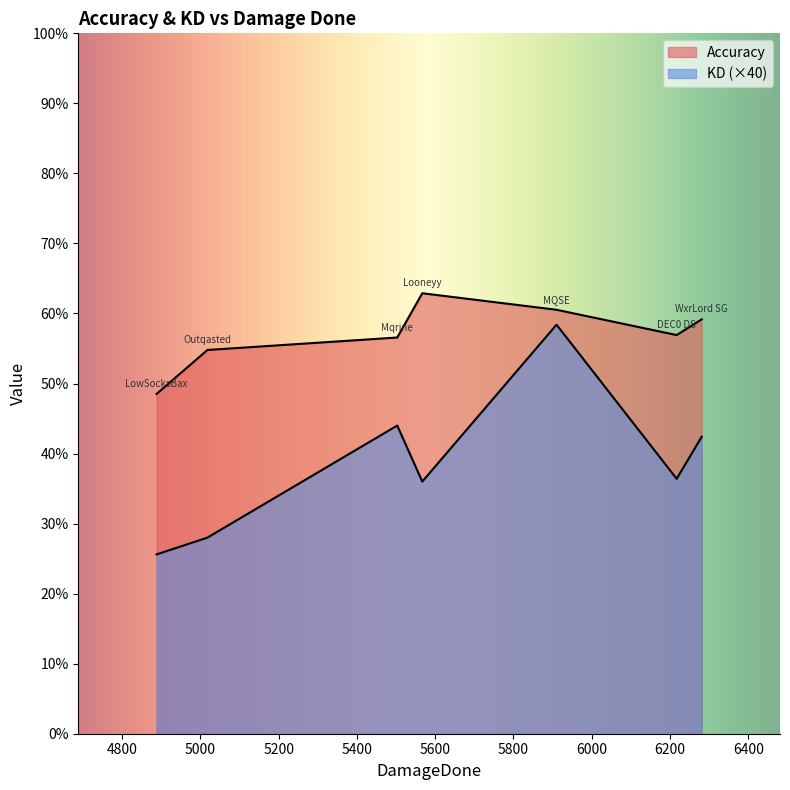

What is the greatest value displayed?

62.9